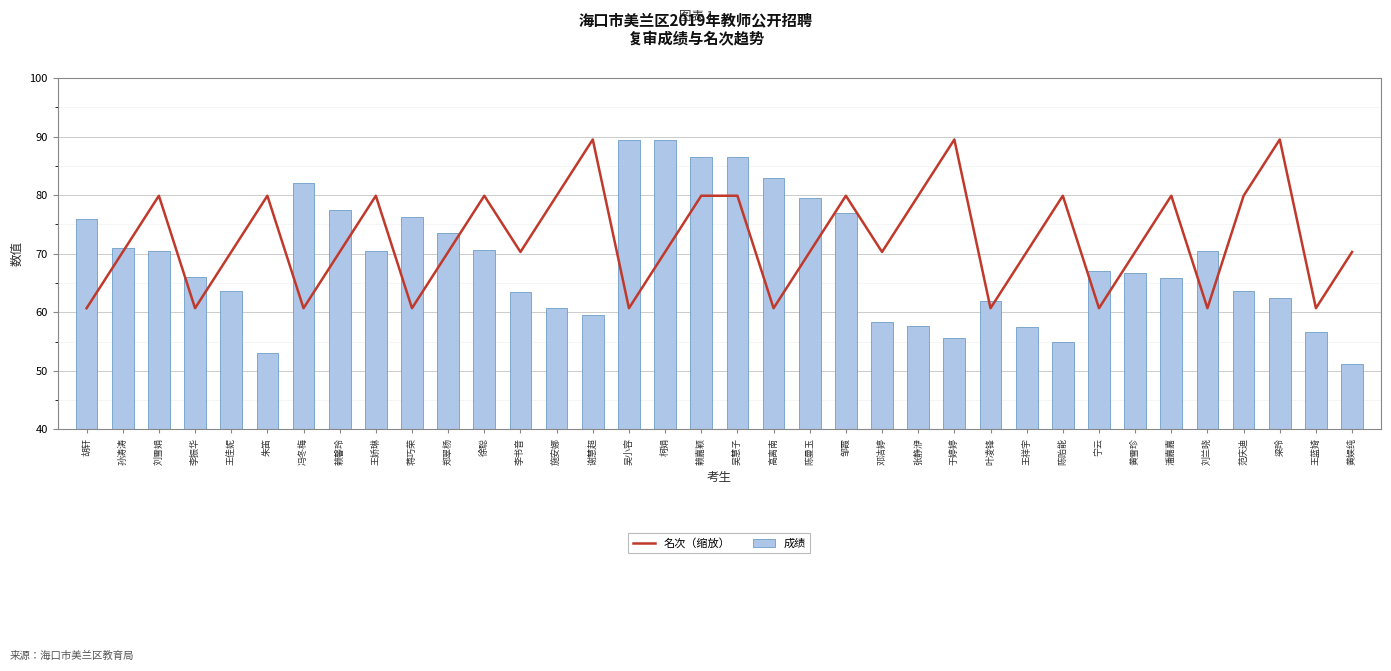

Reading left to right, list all the values displayed in this chart.

名次（缩放）: 60.7	70.3	79.9	60.7	70.3	79.9	60.7	70.3	79.9	60.7	70.3	79.9	70.3	79.9	89.5	60.7	70.3	79.9	79.9	60.7	70.3	79.9	70.3	79.9	89.5	60.7	70.3	79.9	60.7	70.3	79.9	60.7	79.9	89.5	60.7	70.3
成绩: 76.0	71.0	70.5	66.0	63.6	53.0	82.0	77.5	70.5	76.2	73.5	70.6	63.5	60.8	59.5	89.5	89.5	86.5	86.5	83.0	79.5	77.0	58.3	57.7	55.6	62.0	57.5	55.0	67.0	66.7	65.8	70.4	63.6	62.5	56.6	51.1